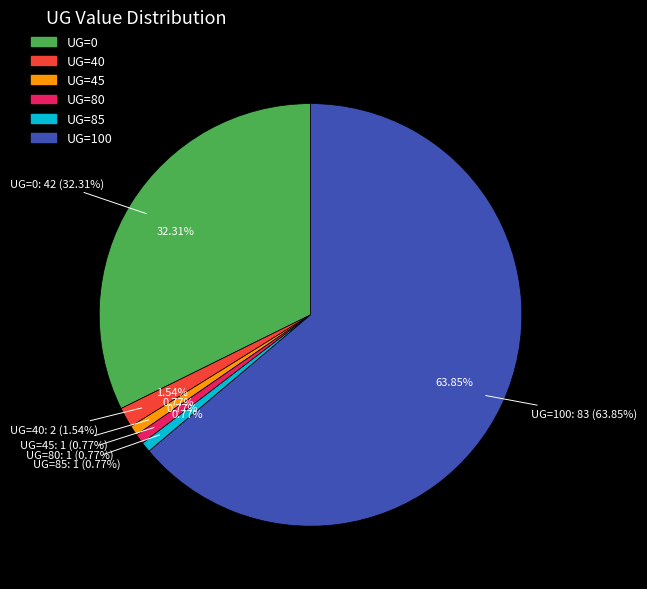

Does any single category account for the majority?

Yes